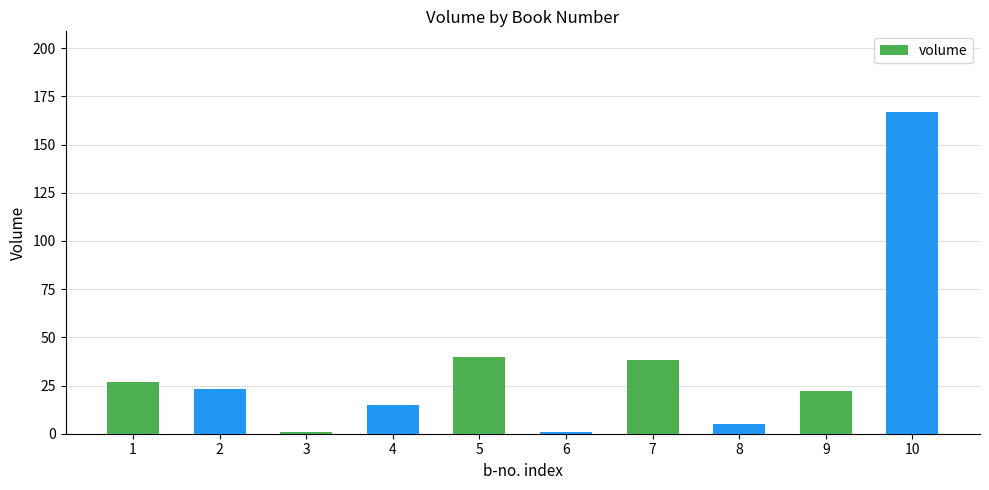

The value at 10 is 167. True or false?

True